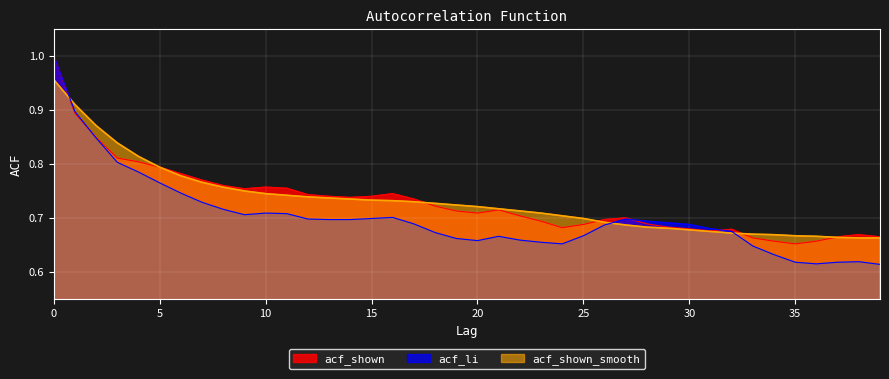

What is the value of the acf_li point at the 35th from the left?

0.6